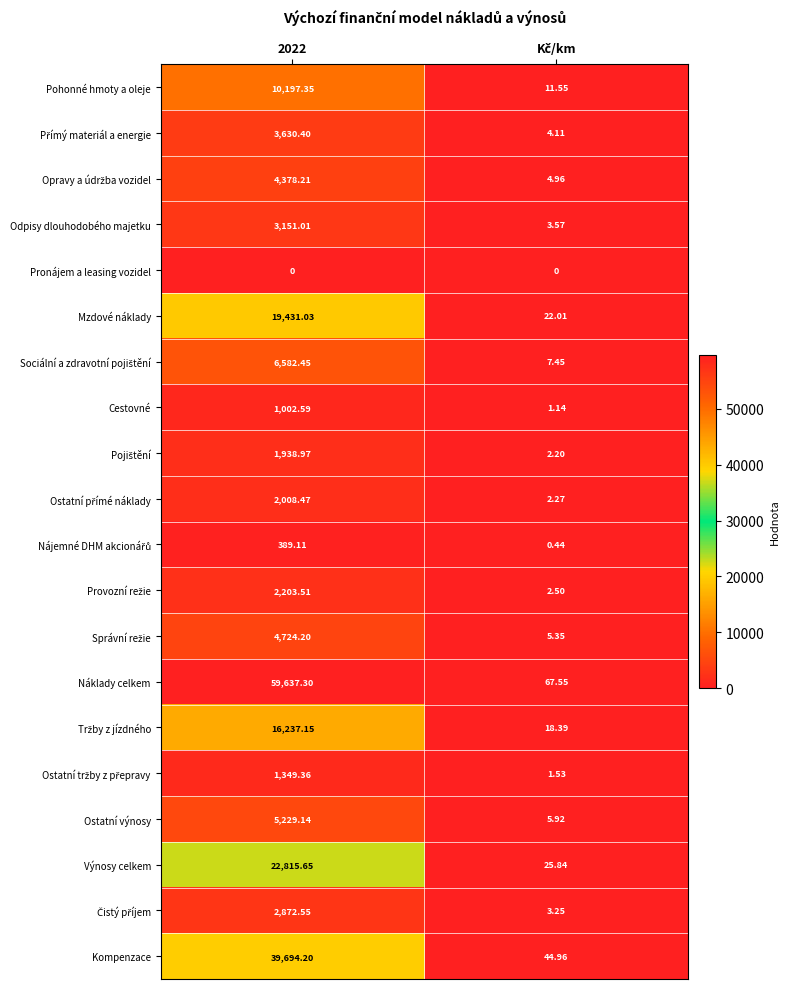

At which category is the sum across all series the highest?

2022